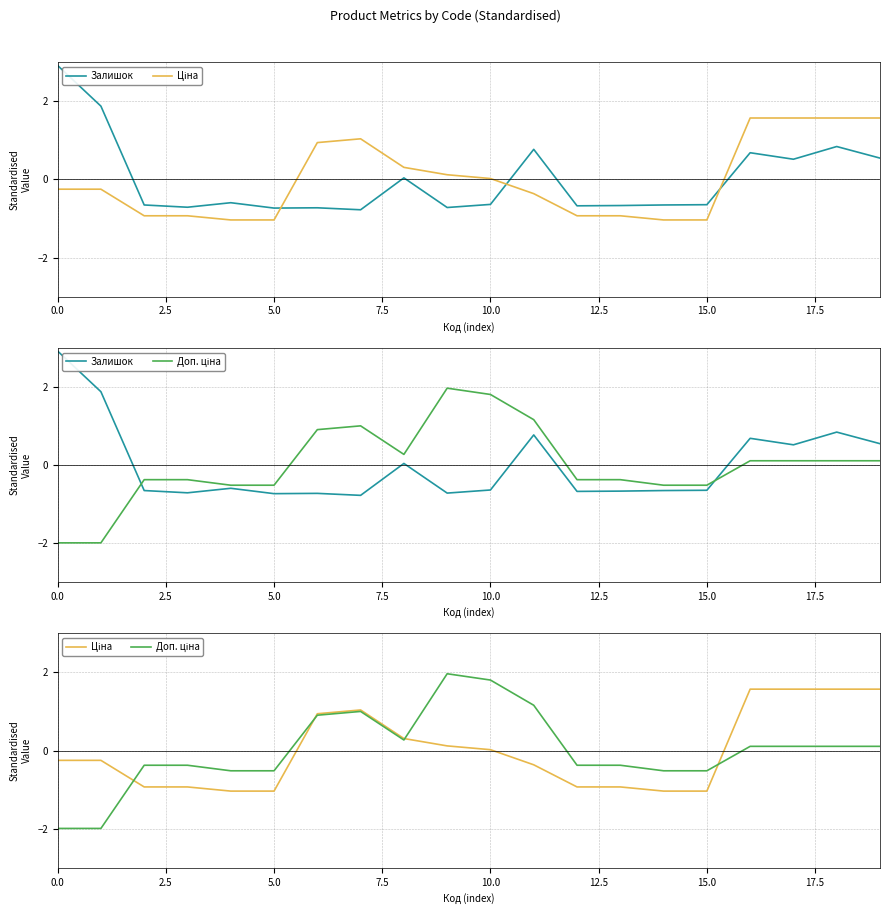

What position from the left is 15?

16